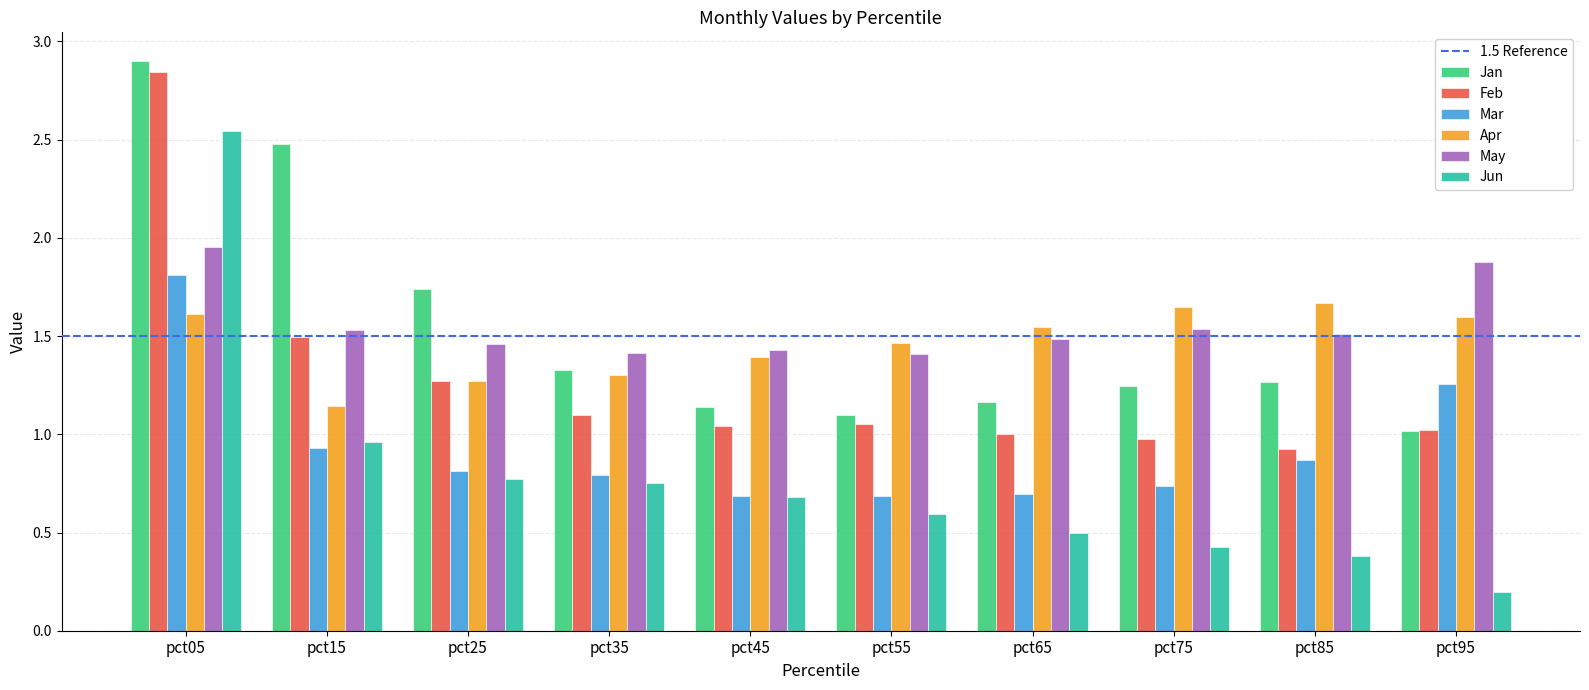

Which category has the highest value in the Feb series?

pct05